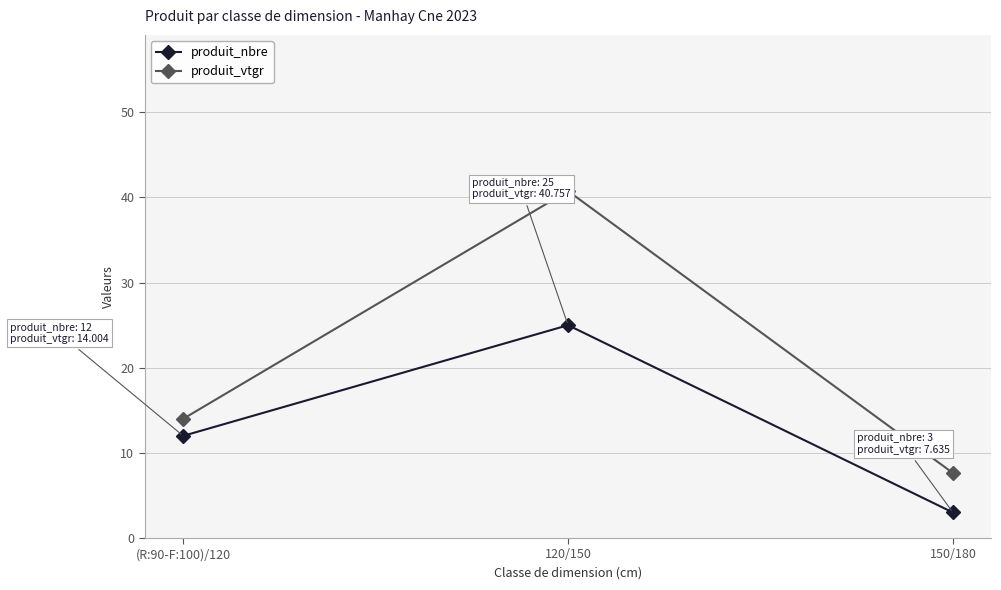

What is the label of the 2nd point from the right?

120/150